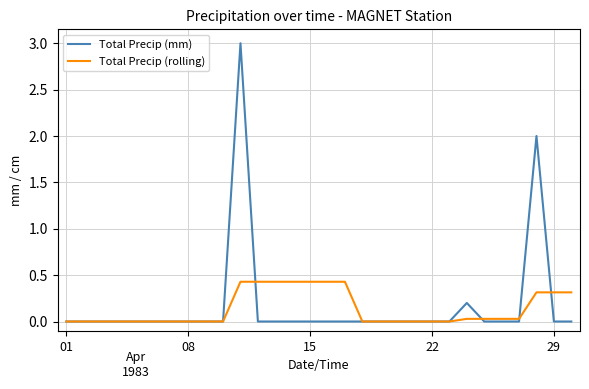

Does the chart display data point markers on the line(s)?

No